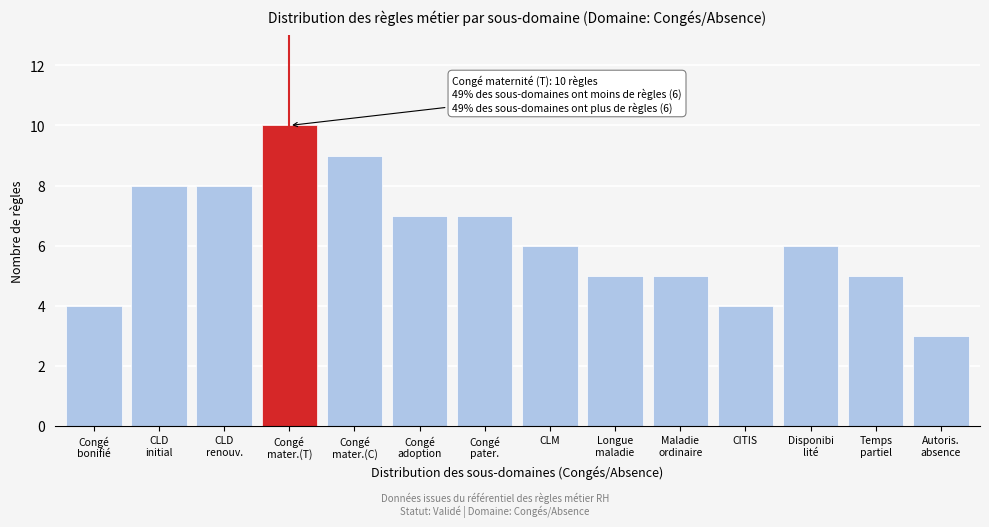

Reading right to left, what are all the values shown in this chart?

3	5	6	4	5	5	6	7	7	9	10	8	8	4